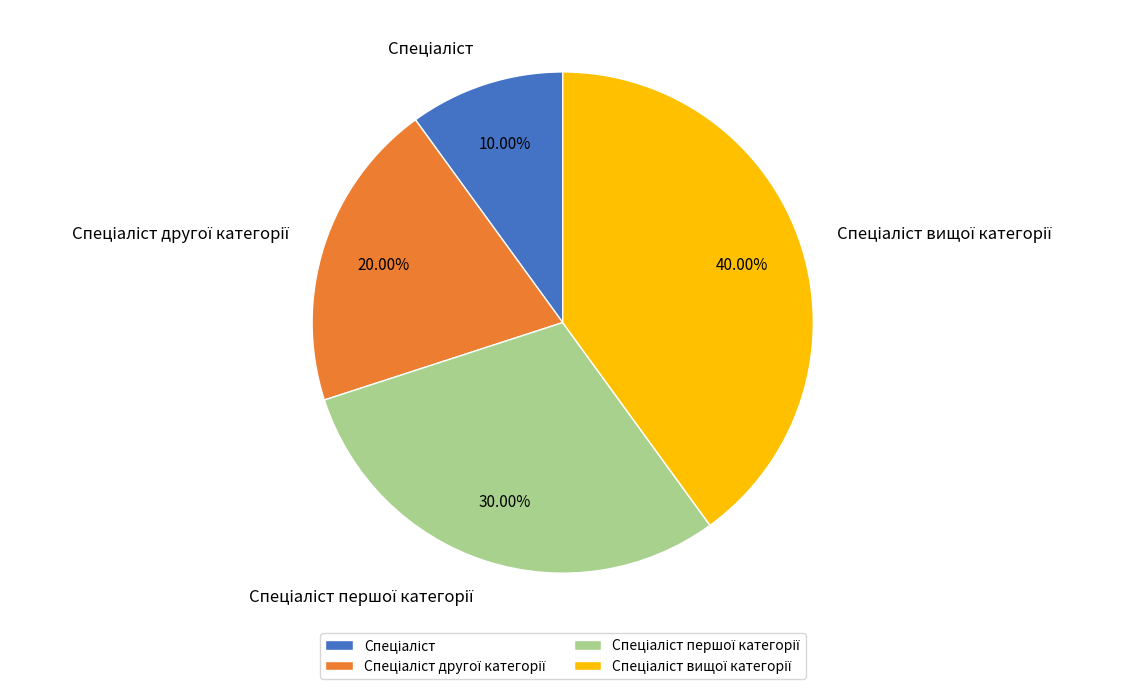

To the nearest percent, what is the average slice percentage?

25%